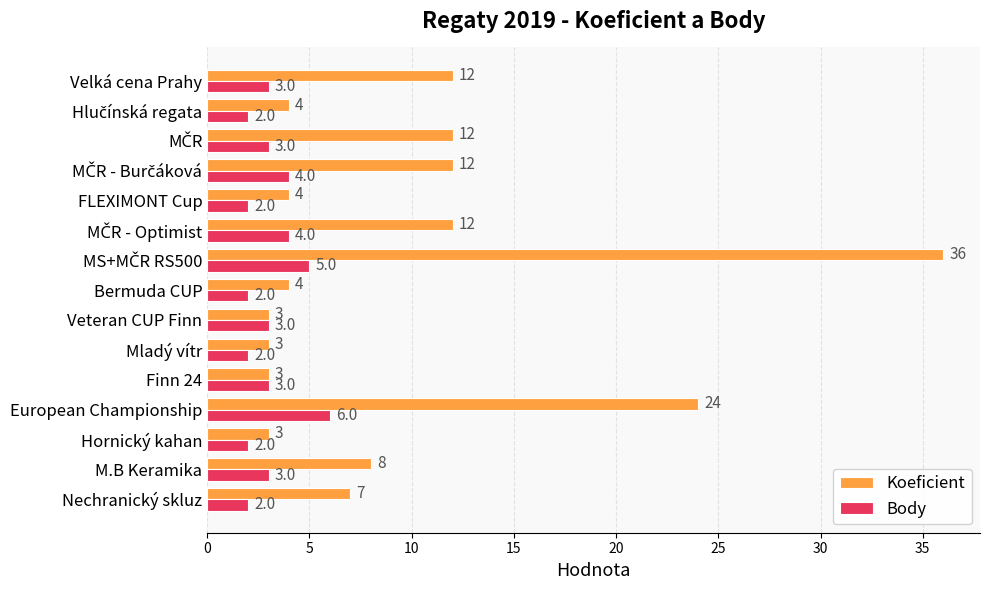

Read the Body value at Veteran CUP Finn.

3